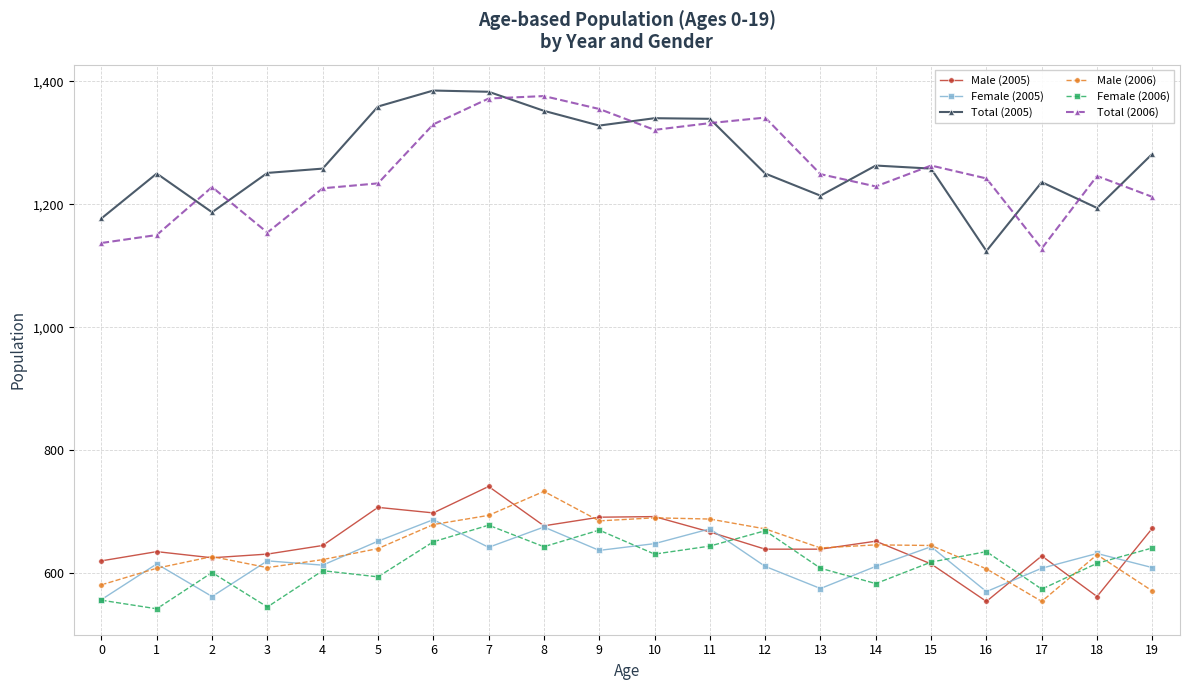

List the series in order of their peak value, highest first.

Total (2005), Total (2006), Male (2005), Male (2006), Female (2005), Female (2006)